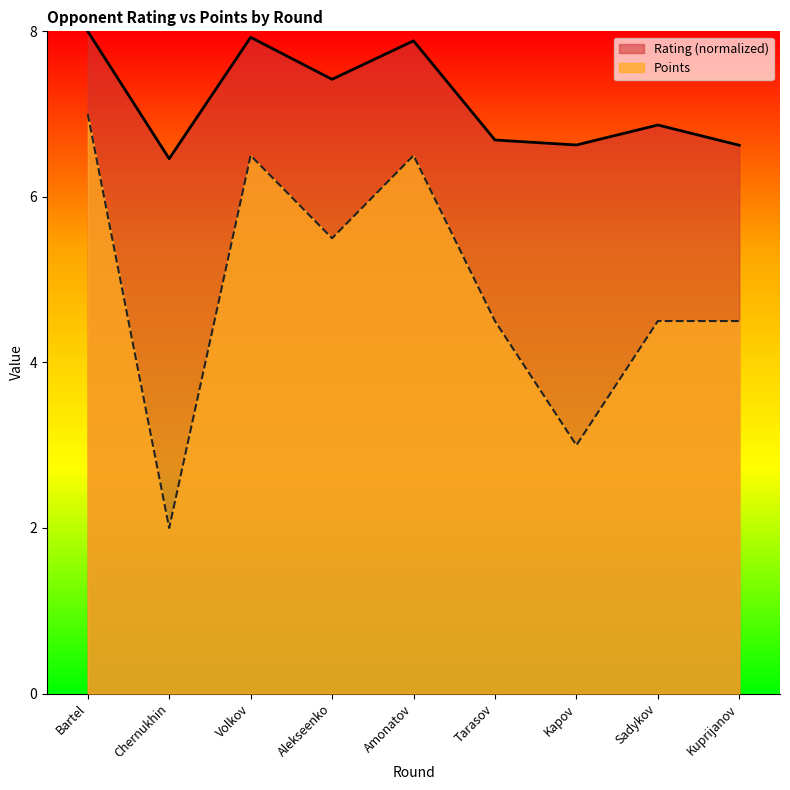

How many series are shown in this chart?

2